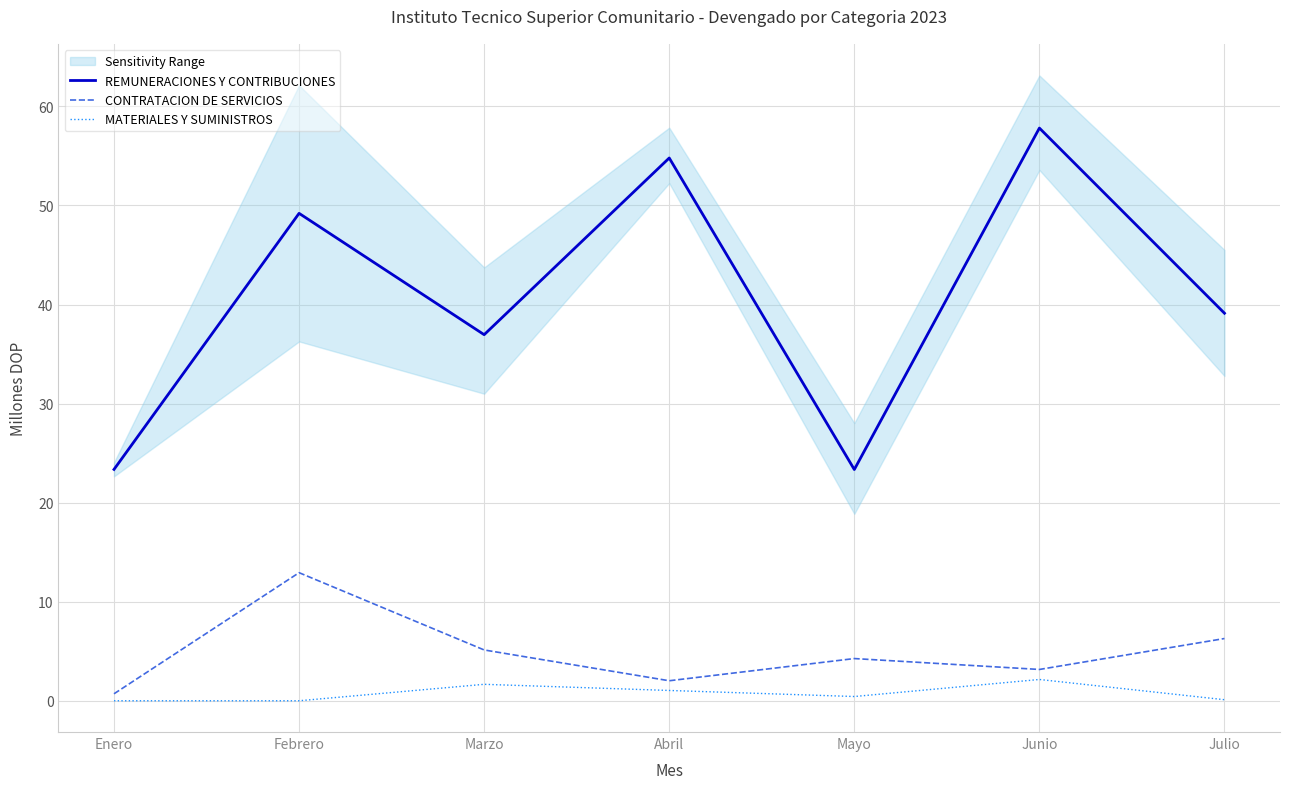

The value of REMUNERACIONES Y CONTRIBUCIONES at Marzo is 50.7. True or false?

False